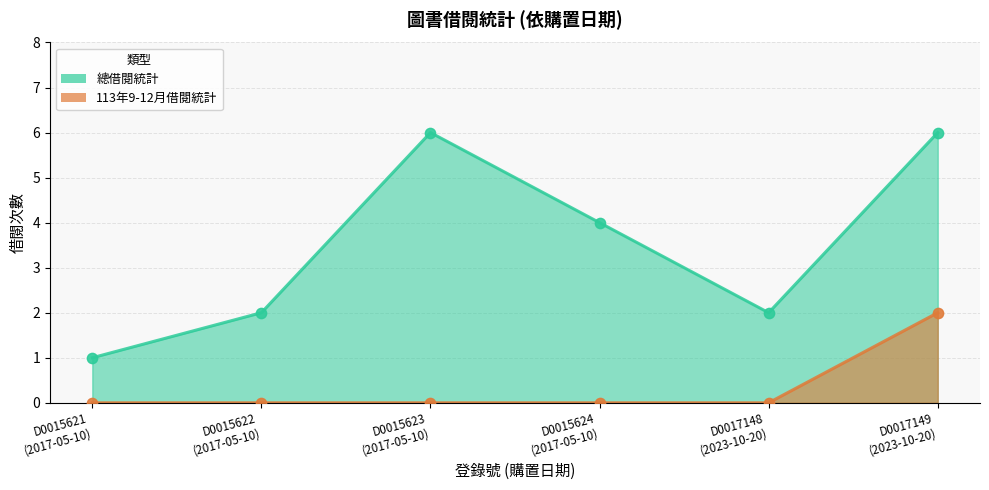

What are all the series names shown in the legend?

總借閱統計, 113年9-12月借閱統計